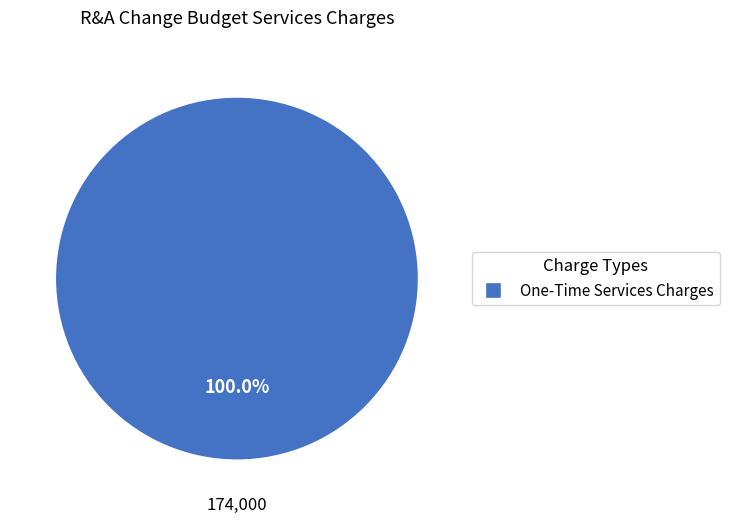

Count the number of slices in the pie.

1